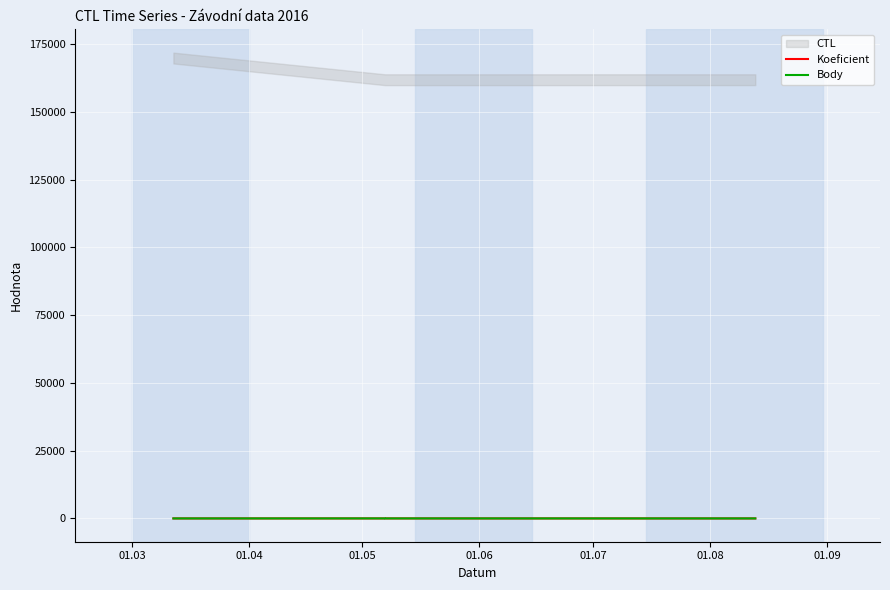

True or false: Body and Koeficient intersect in this chart.

False